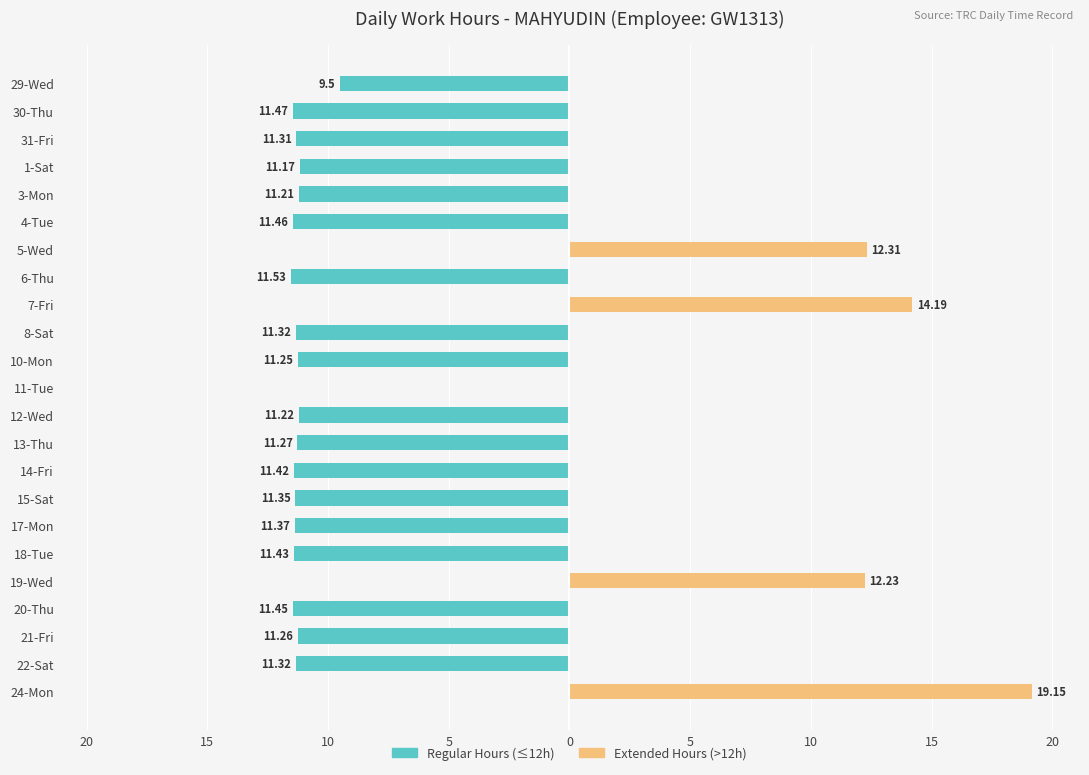

List the series in order of their peak value, lowest first.

Regular Hours, Extended Hours (>12h)